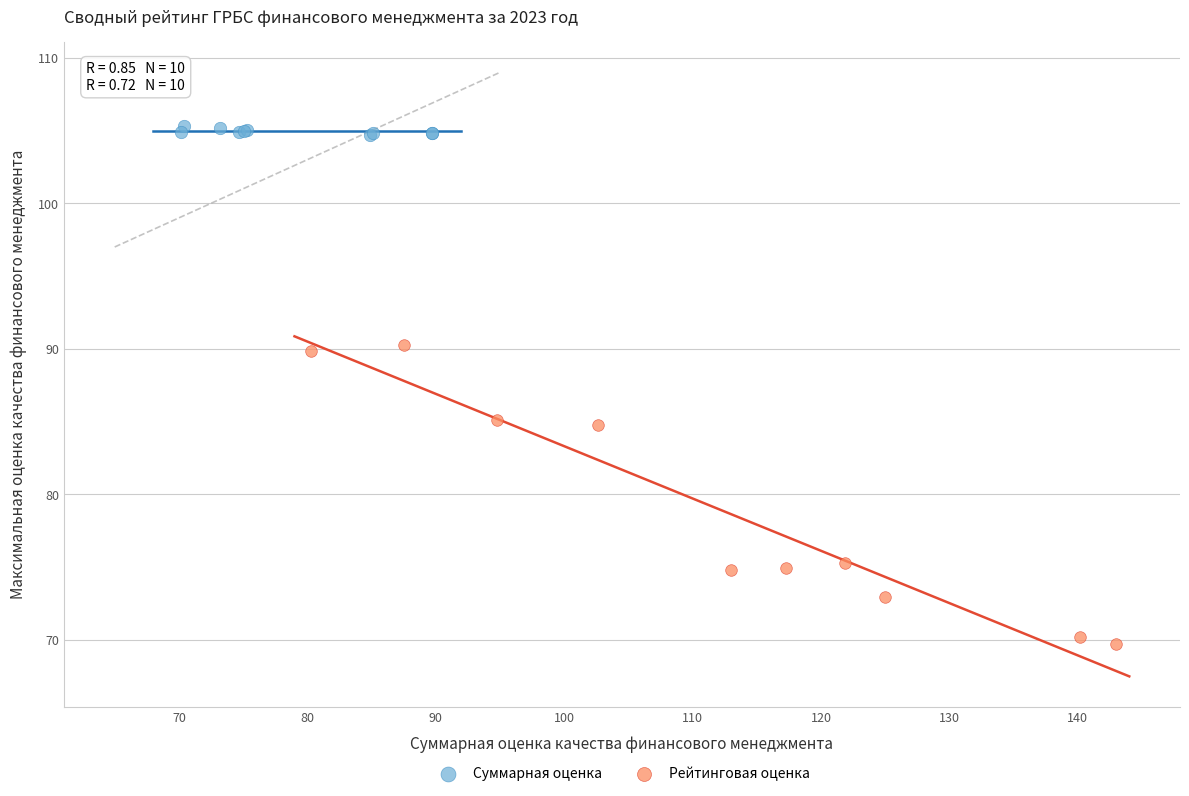

Which series has the largest Y range (max minus min)?

Рейтинговая оценка